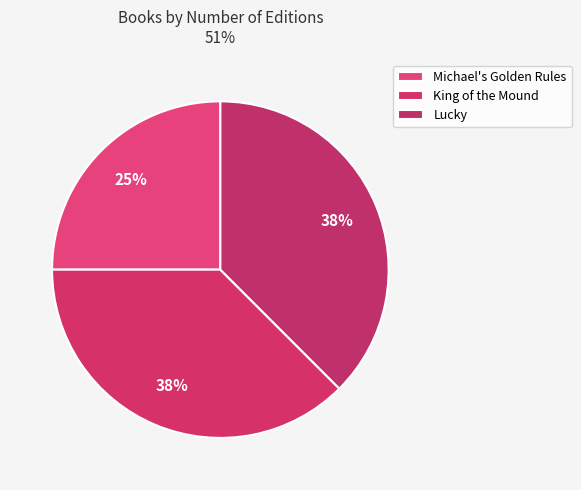

Approximately how many times larger is the value at Michael's Golden Rules compared to Lucky?

0.7